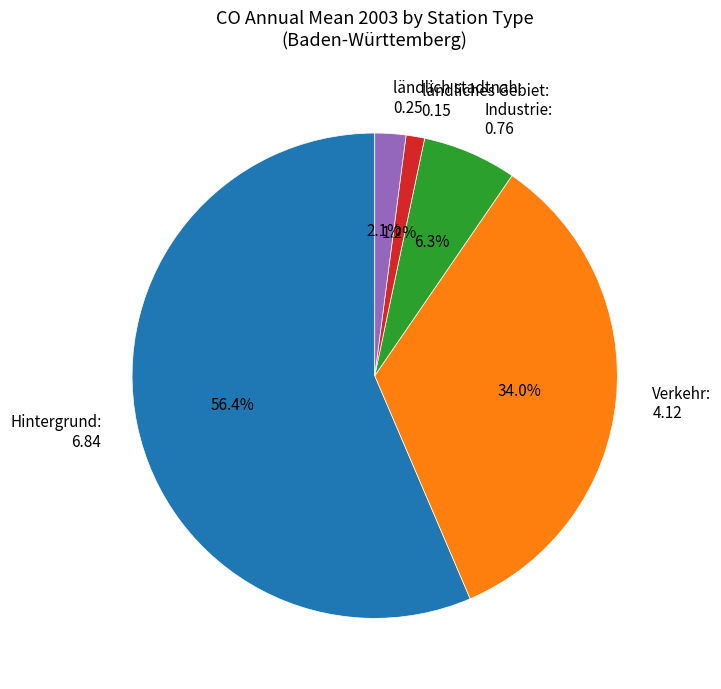

To the nearest percent, what portion does Hintergrund represent?

56%